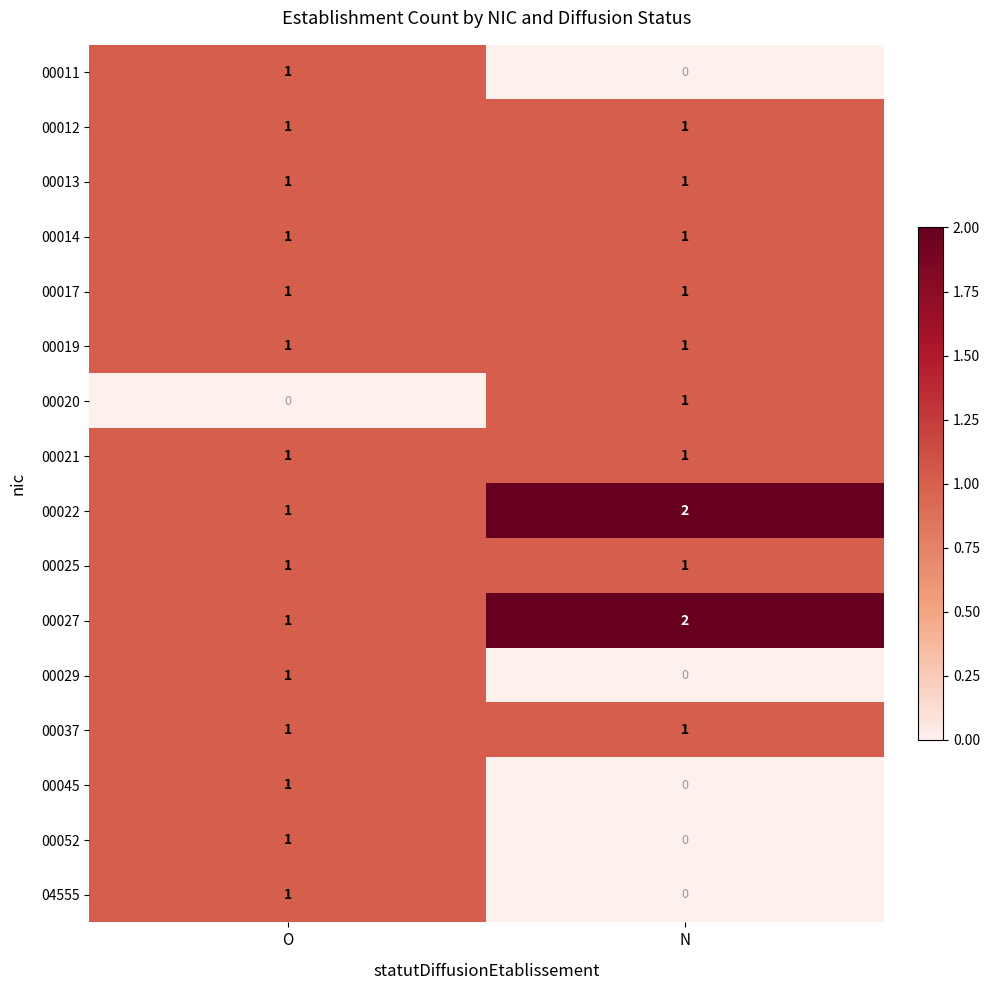

At which category is the sum across all series the highest?

O